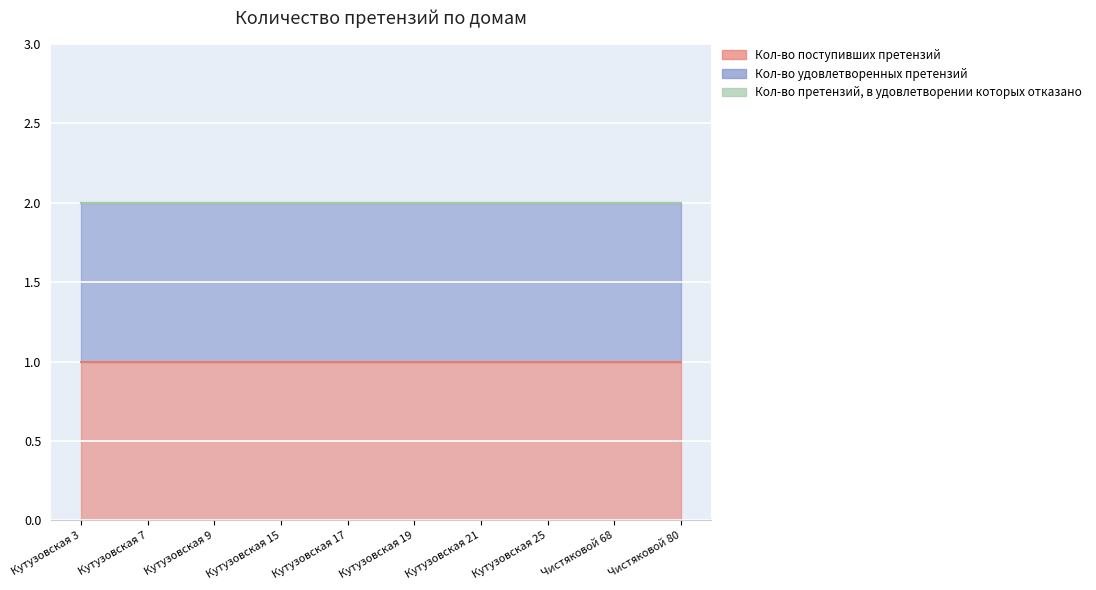

What is the label of the 3rd point from the right?

Кутузовская 25